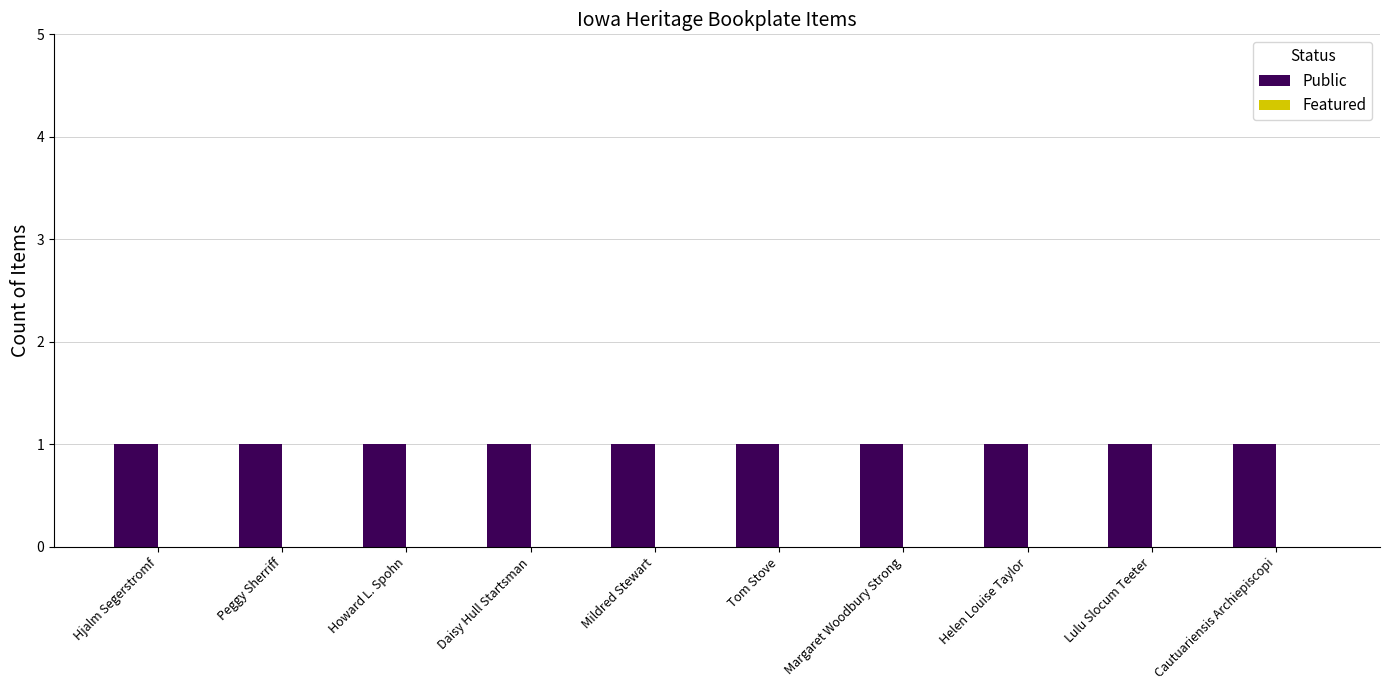

What is the label of the 2nd bar from the right?

Lulu Slocum Teeter